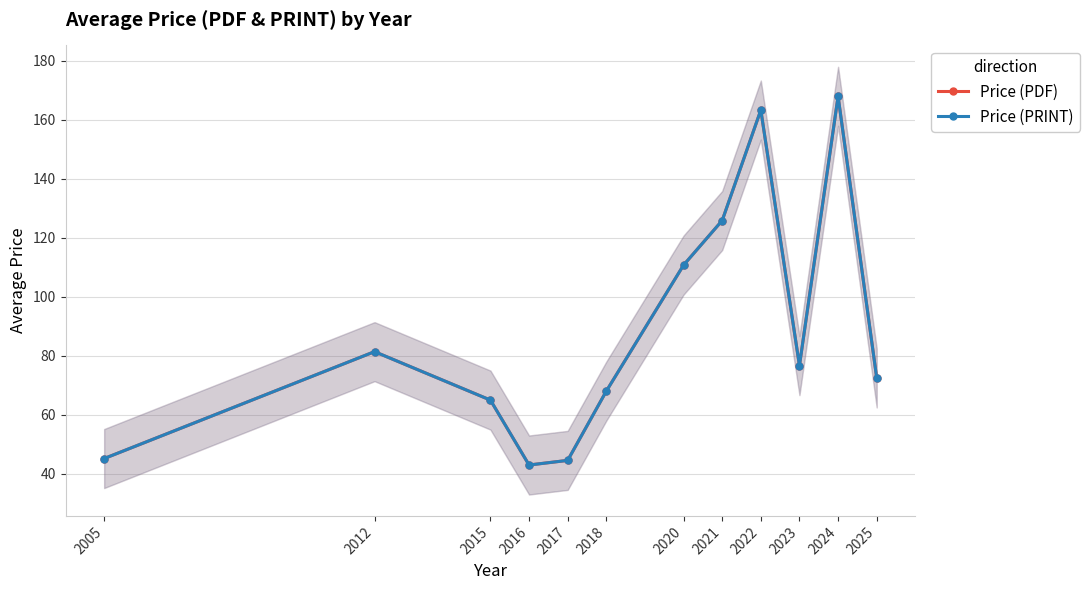

What is the average value of the Price (PRINT) series?

88.7